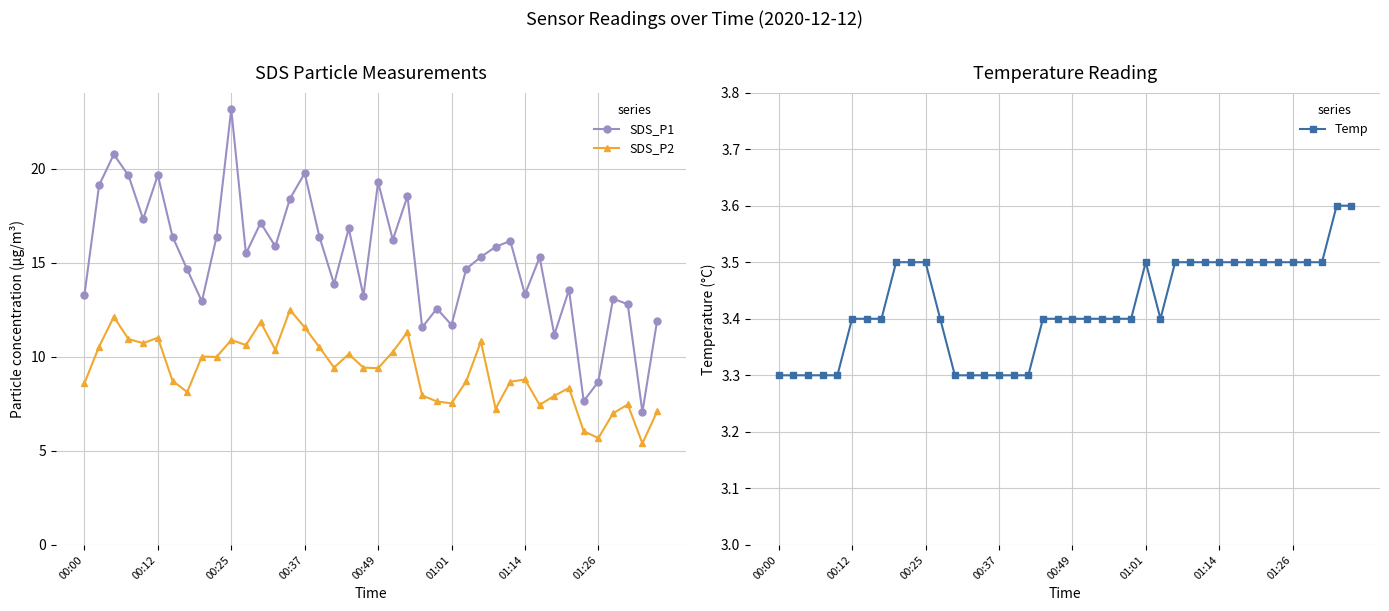

True or false: SDS_P1 has a value of 21.5 at 19.

False